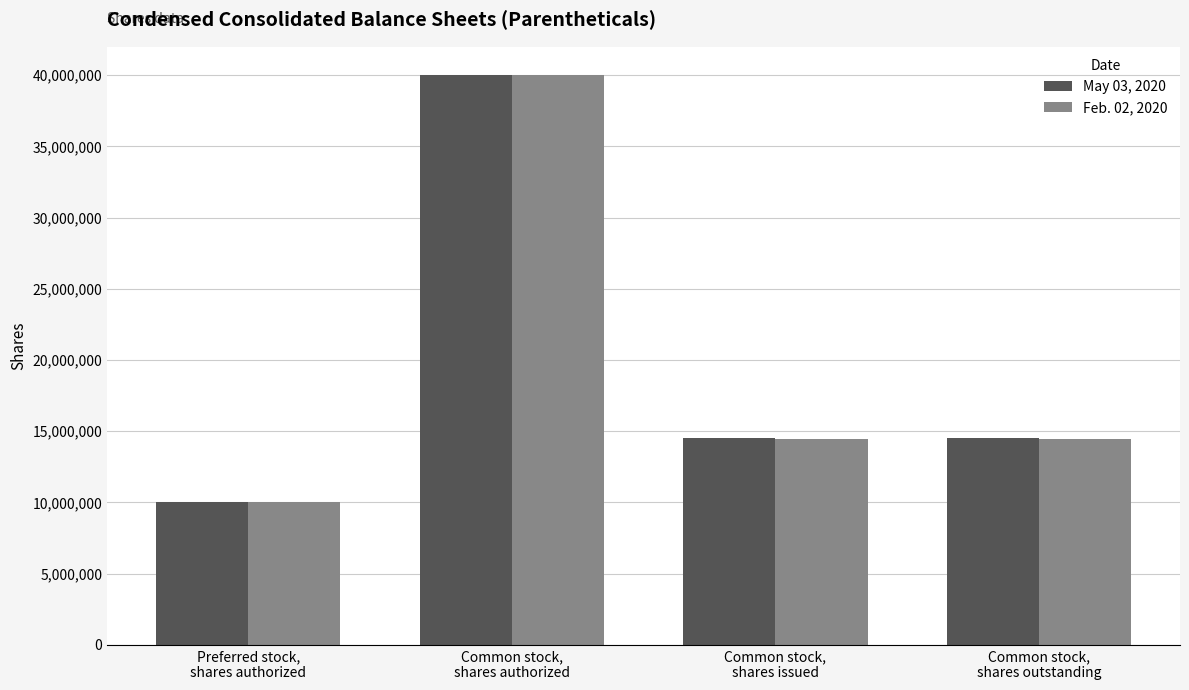

What is the minimum value for Feb. 02, 2020?

10000000